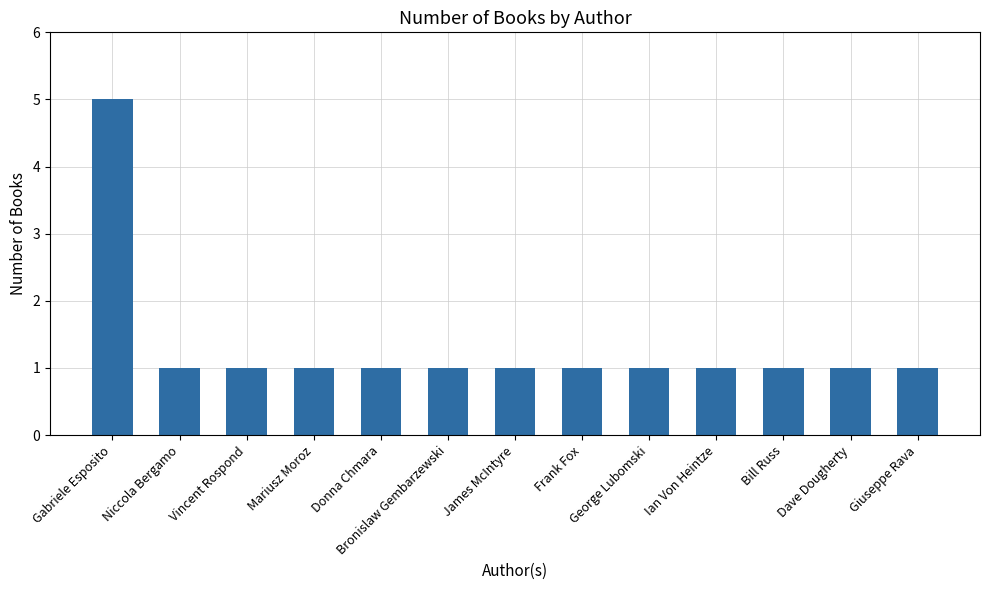

Which label corresponds to the largest value in the chart?

Gabriele Esposito